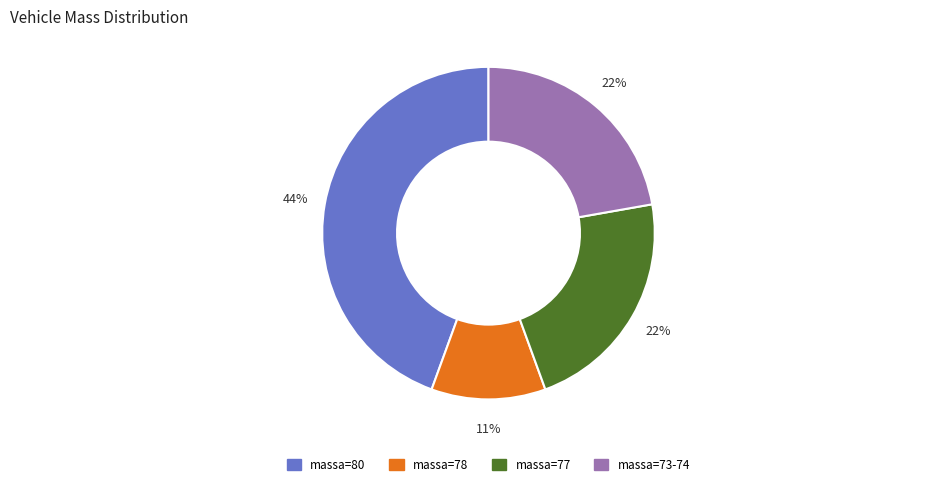

Is there any slice that represents more than half of the pie?

No